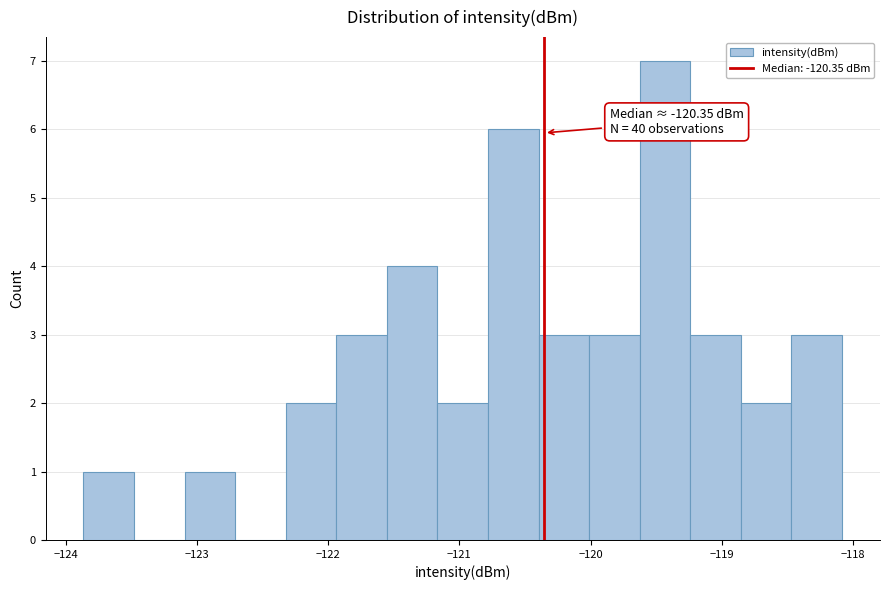

Around what value on the x-axis is the tallest bar? Give the approximate position of its centre, as read against the axis.

-119.4